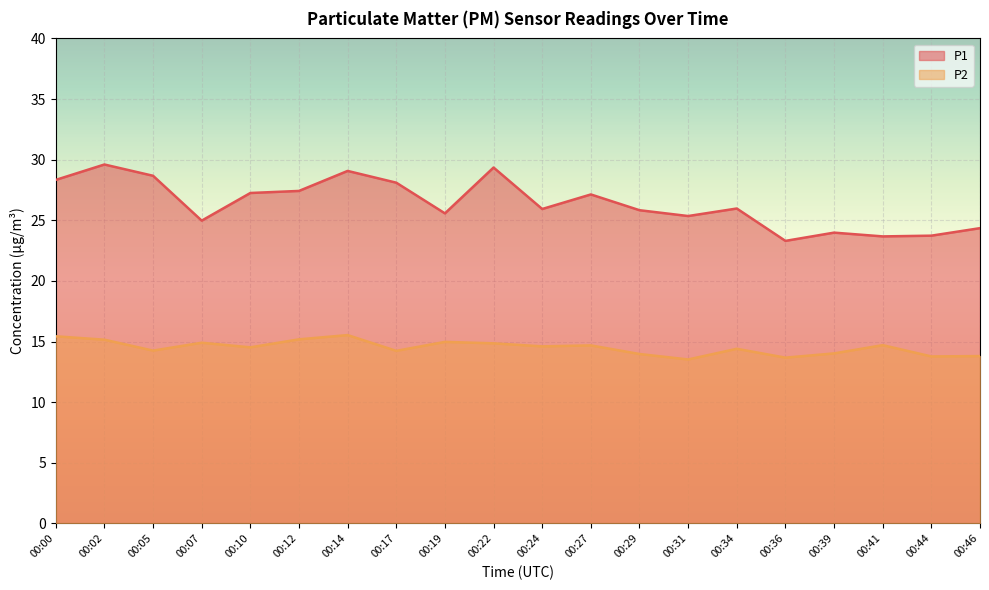

What is the highest value of the P2 series?

15.5